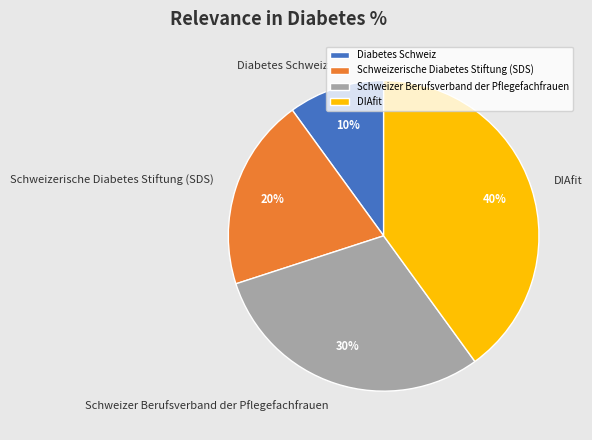

To the nearest percent, what is the average slice percentage?

25%